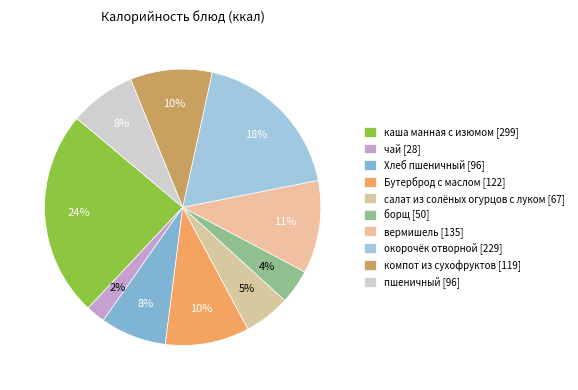

How many segments does this pie chart have?

10